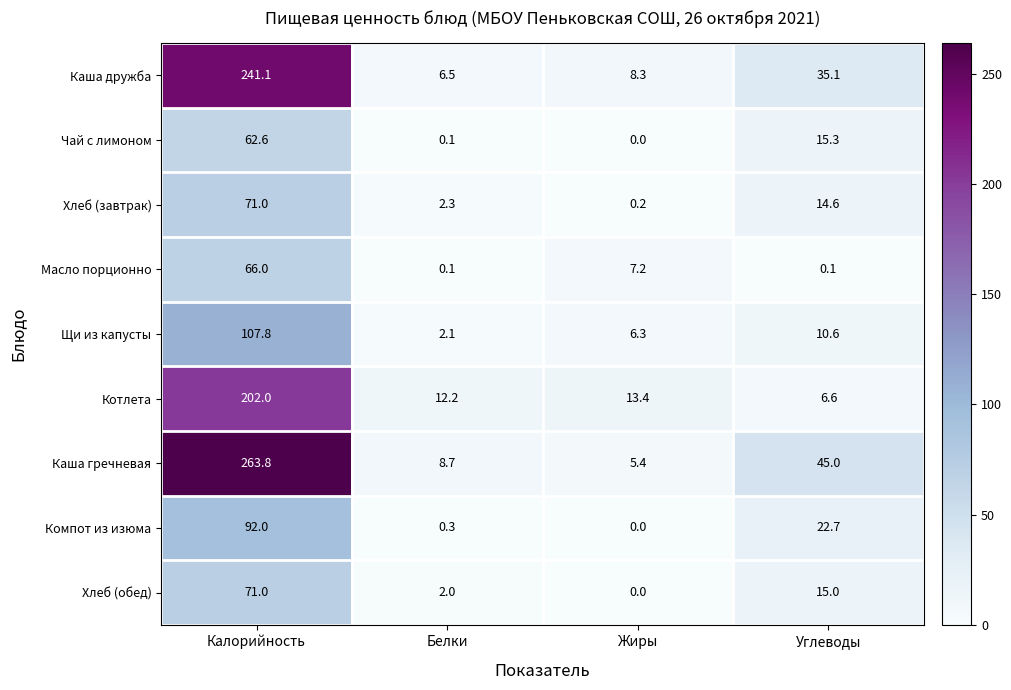

Count the number of data series in this chart.

9